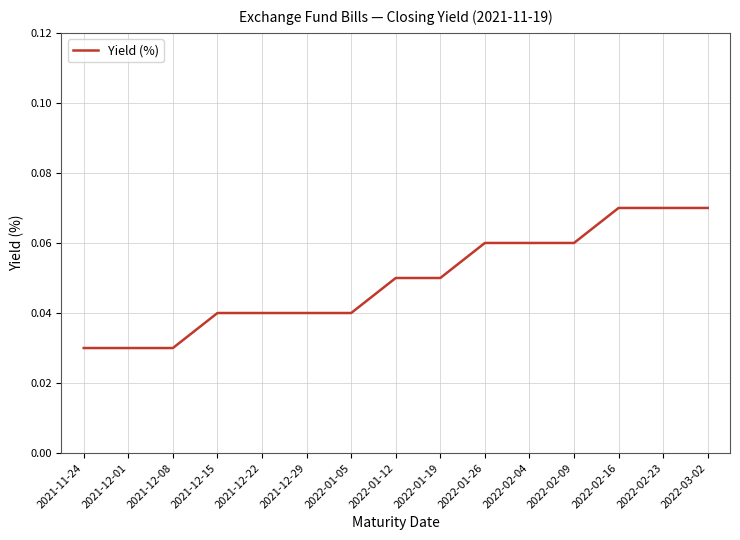

What position from the left is 2021-12-01?

2